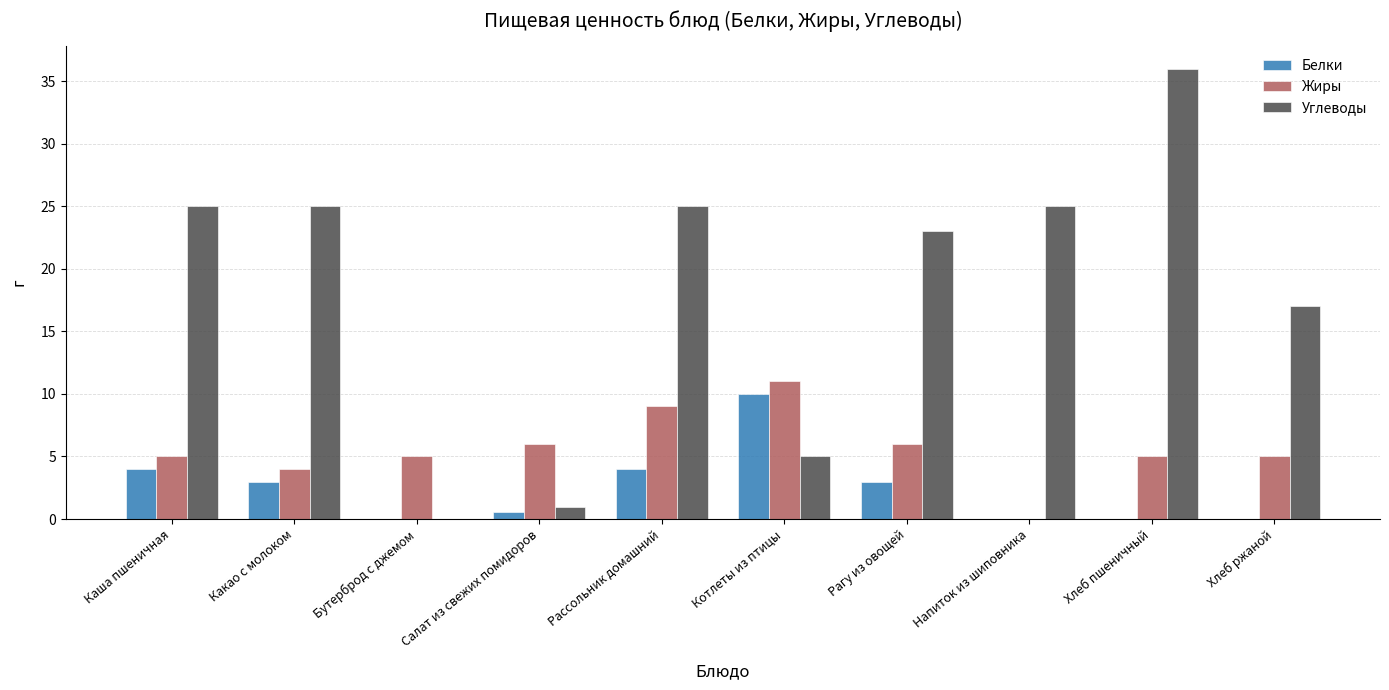

At which category does the chart reach its peak across all series?

Хлеб пшеничный